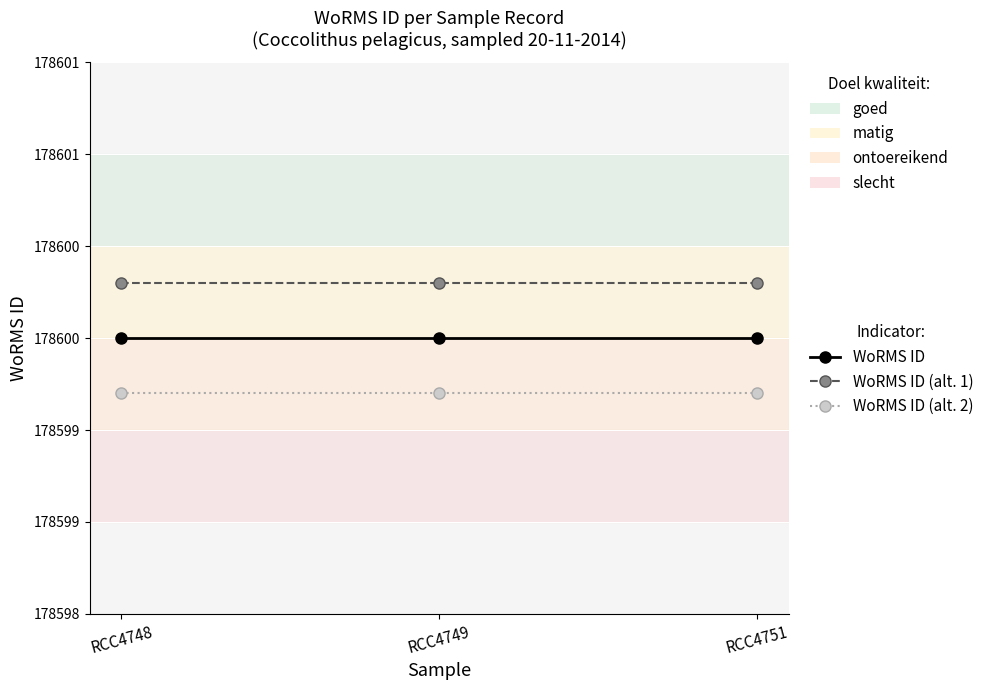

What is the average value of the WoRMS ID (alt. 1) series?

178600.3